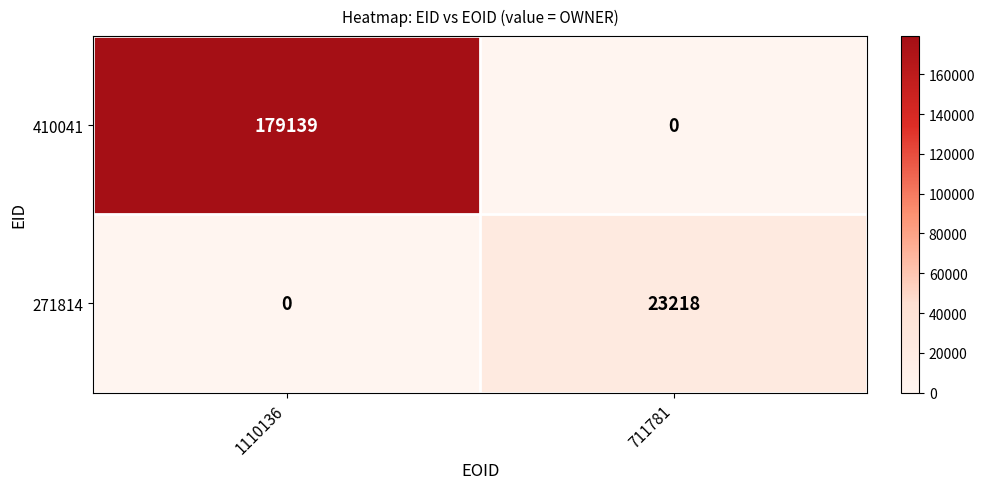

Which series has the largest total across all categories?

410041